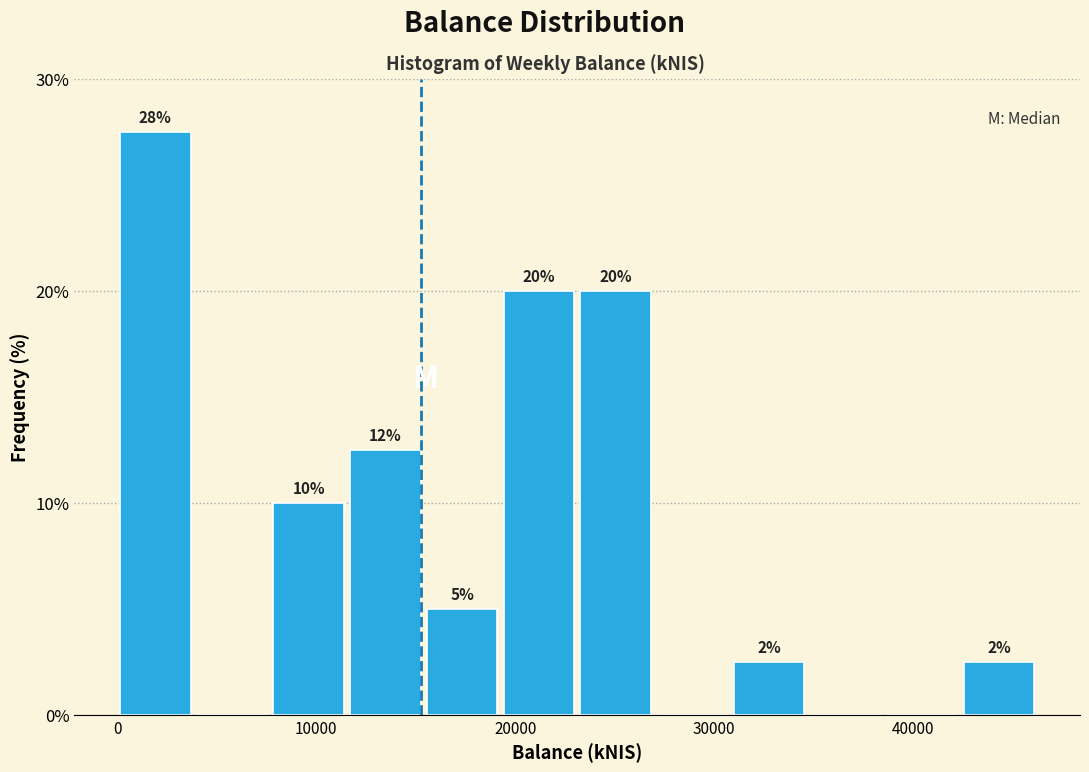

Around what value on the x-axis is the tallest bar? Give the approximate position of its centre, as read against the axis.

2000